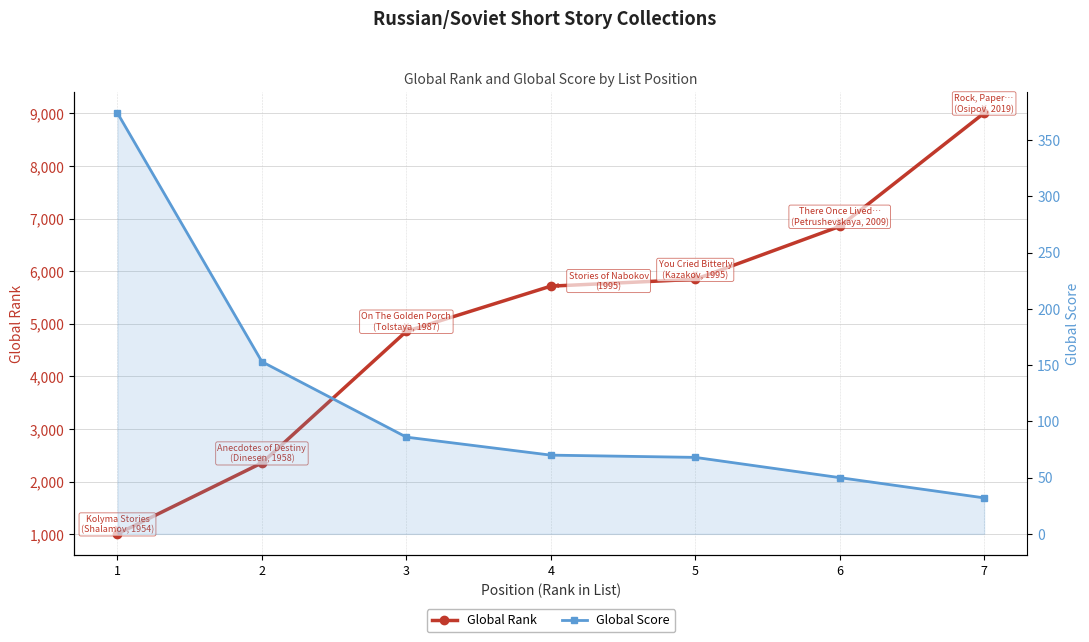

Which series has the widest spread of values?

Global Rank